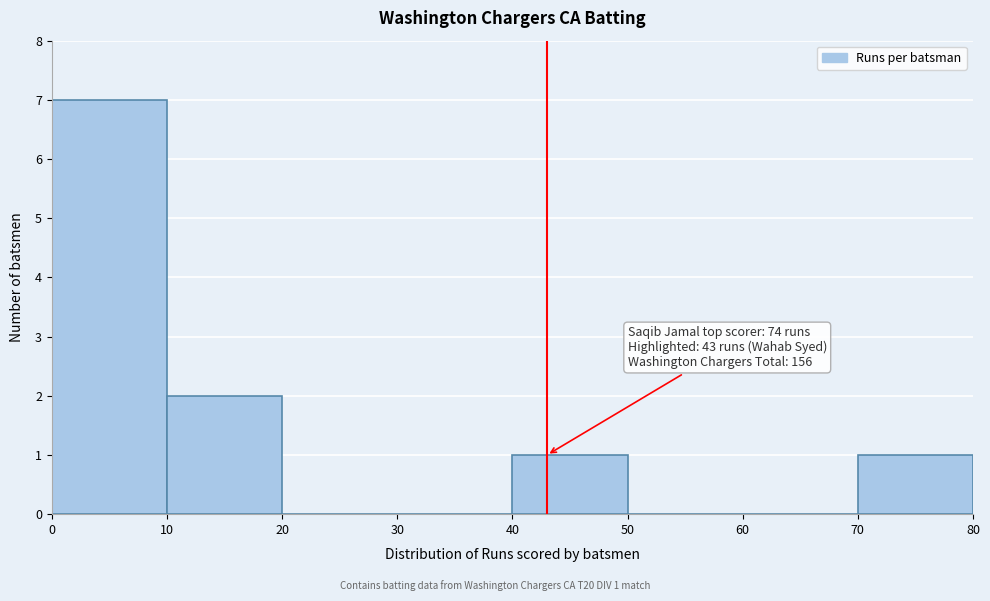

Over which range of the x-axis is the bar tallest?

0 to 10